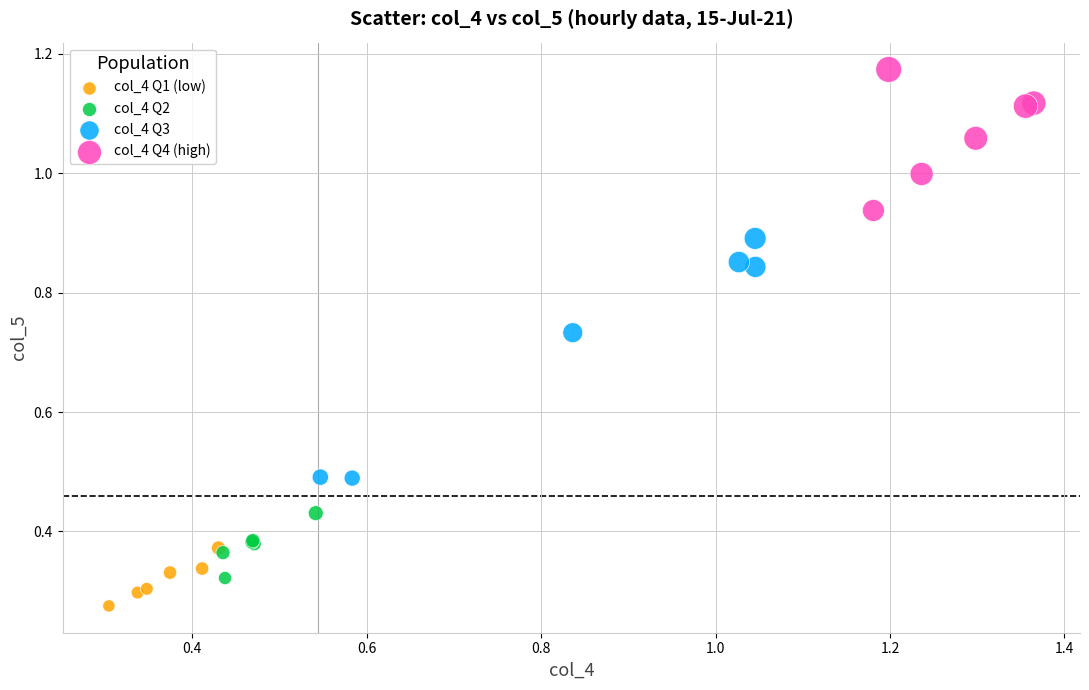

Which series has the largest Y range (max minus min)?

col_4 Q3